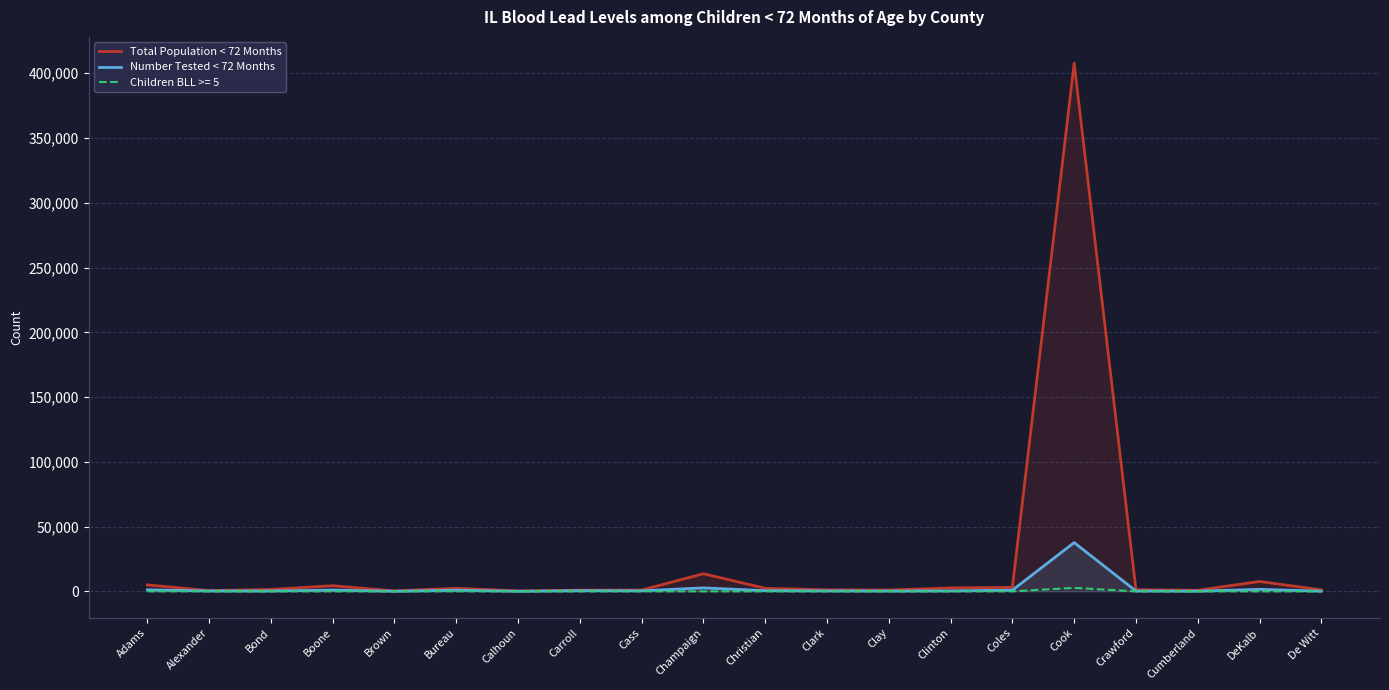

Which series has the largest total across all categories?

Total Population < 72 Months